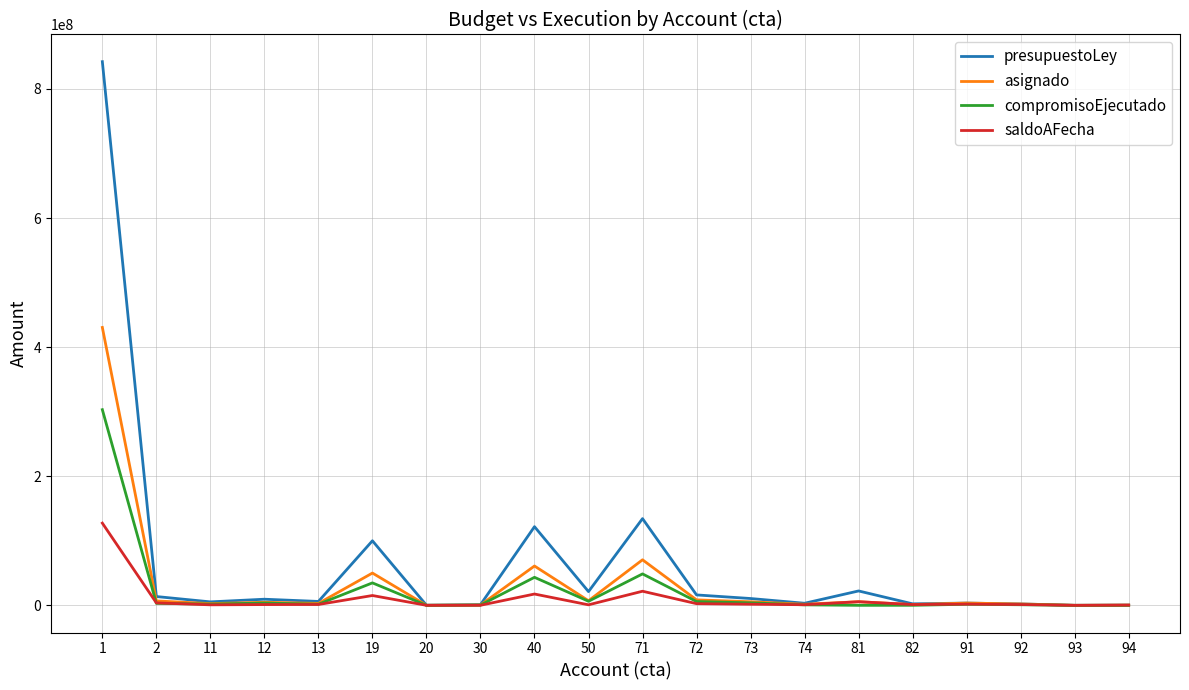

What are all the series names shown in the legend?

presupuestoLey, asignado, compromisoEjecutado, saldoAFecha